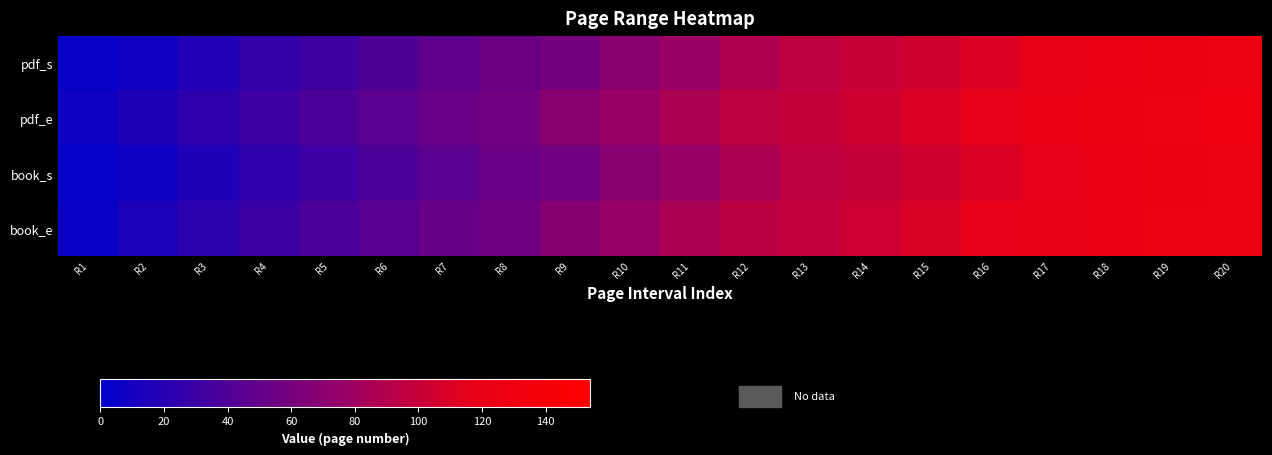

What is the minimum value shown in the chart?

3